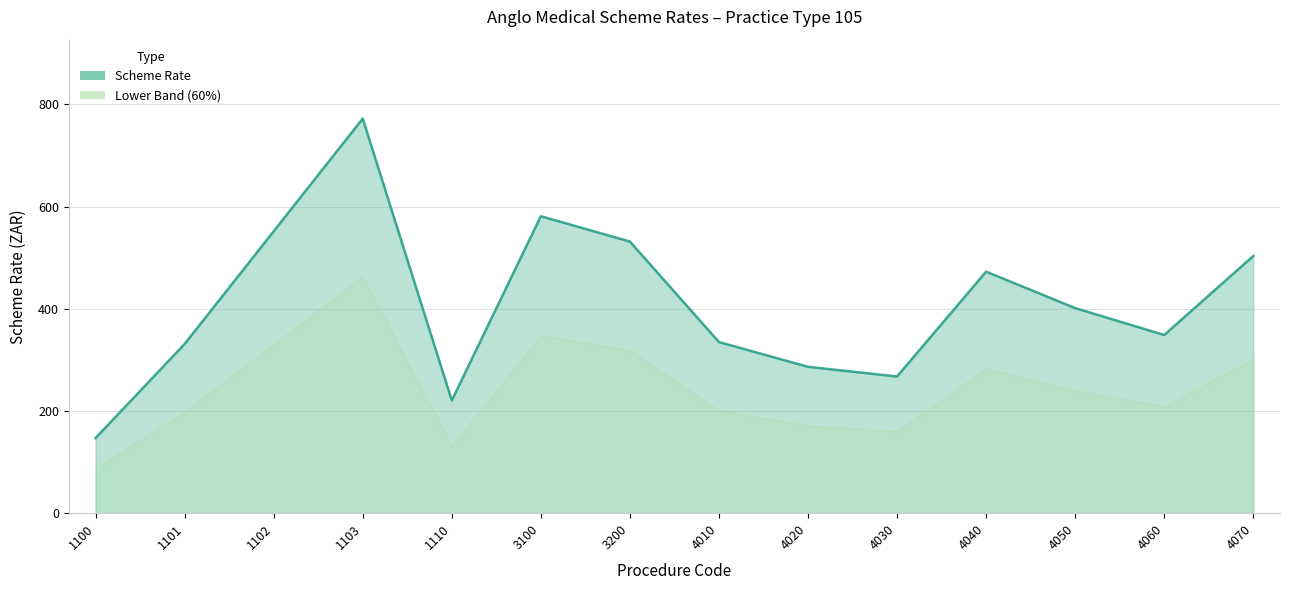

Reading left to right, transcribe all the data shown in this chart.

147.1	331.1	551.7	772.3	220.6	581.2	531.6	334.9	286.5	267.5	472.7	401.4	348.7	503.4